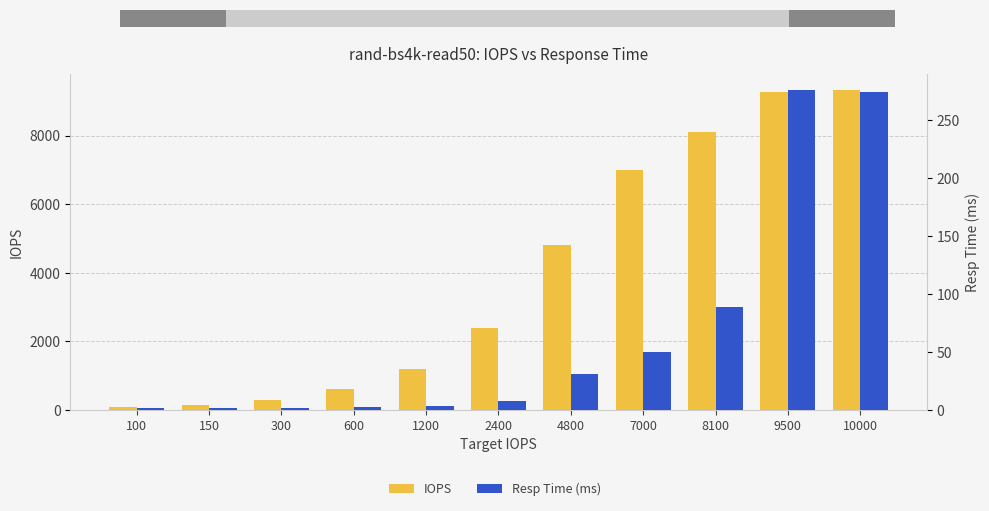

What value does the IOPS series have at 1200?

1199.4